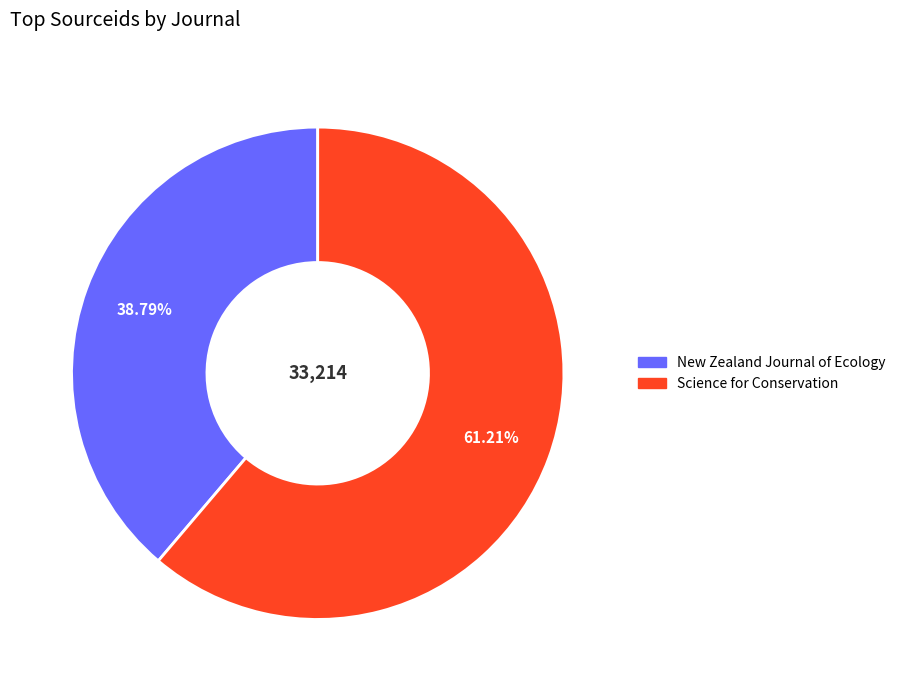

Does Science for Conservation account for over 50% of the chart?

Yes